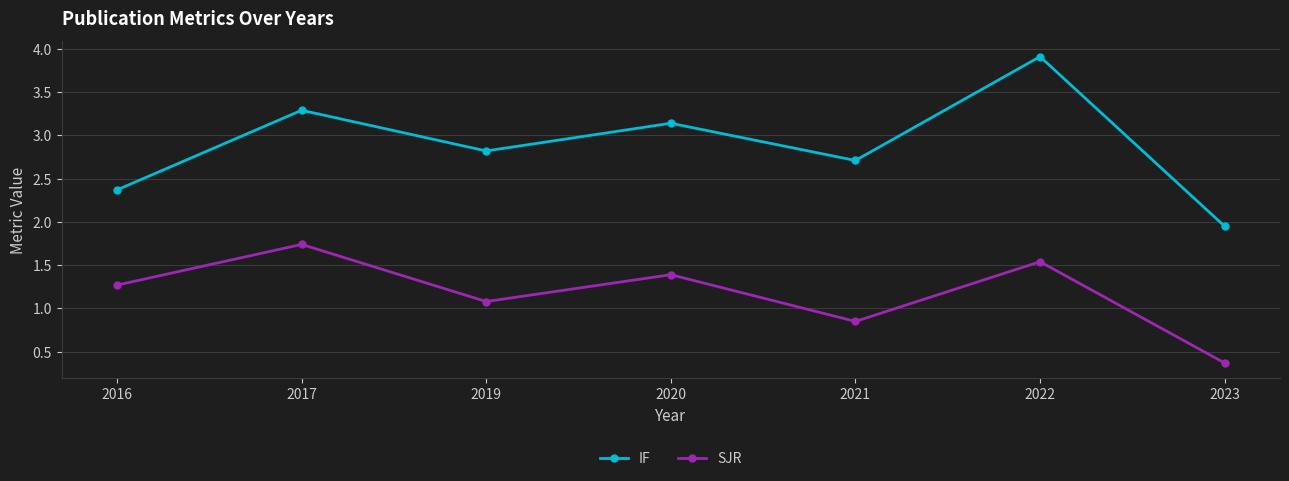

What is the difference between the maximum and minimum values in the IF series?

2.0